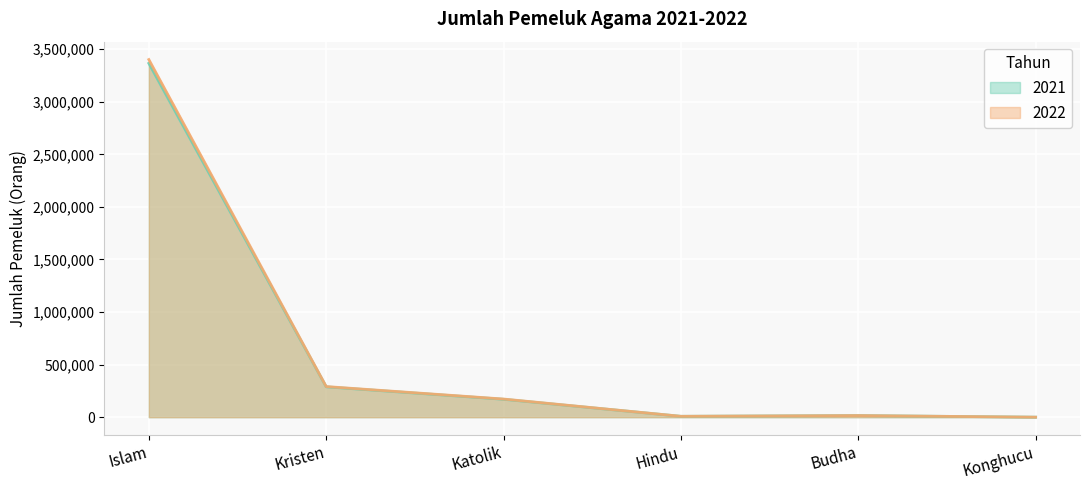

What is the difference between the 2021 values at Kristen and Katolik?

118354